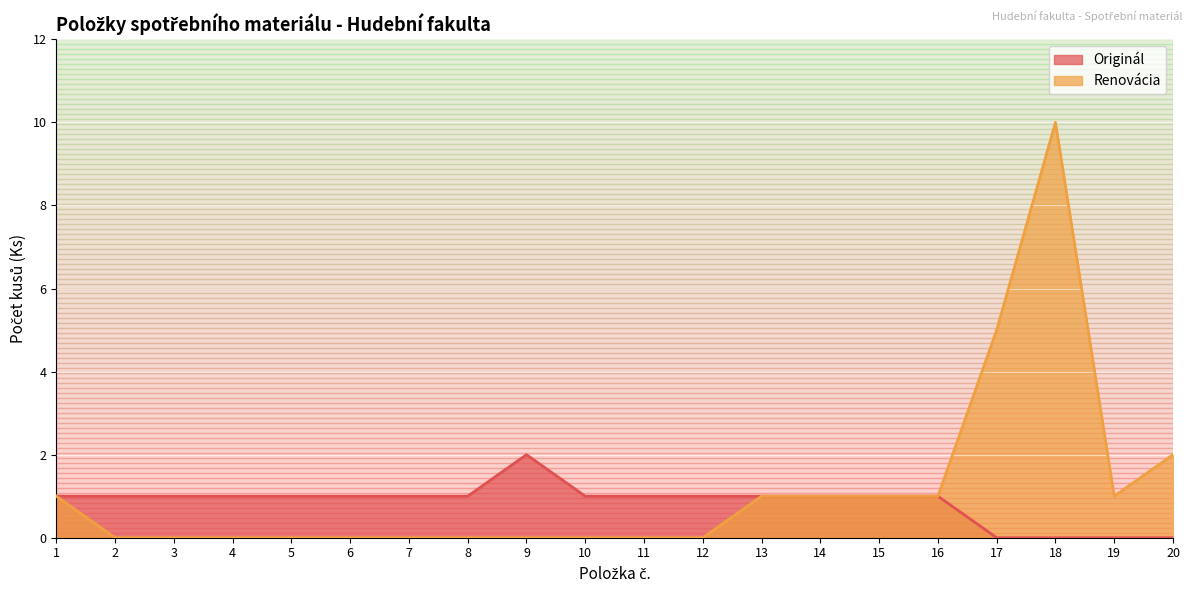

Count the number of categories in the chart.

20